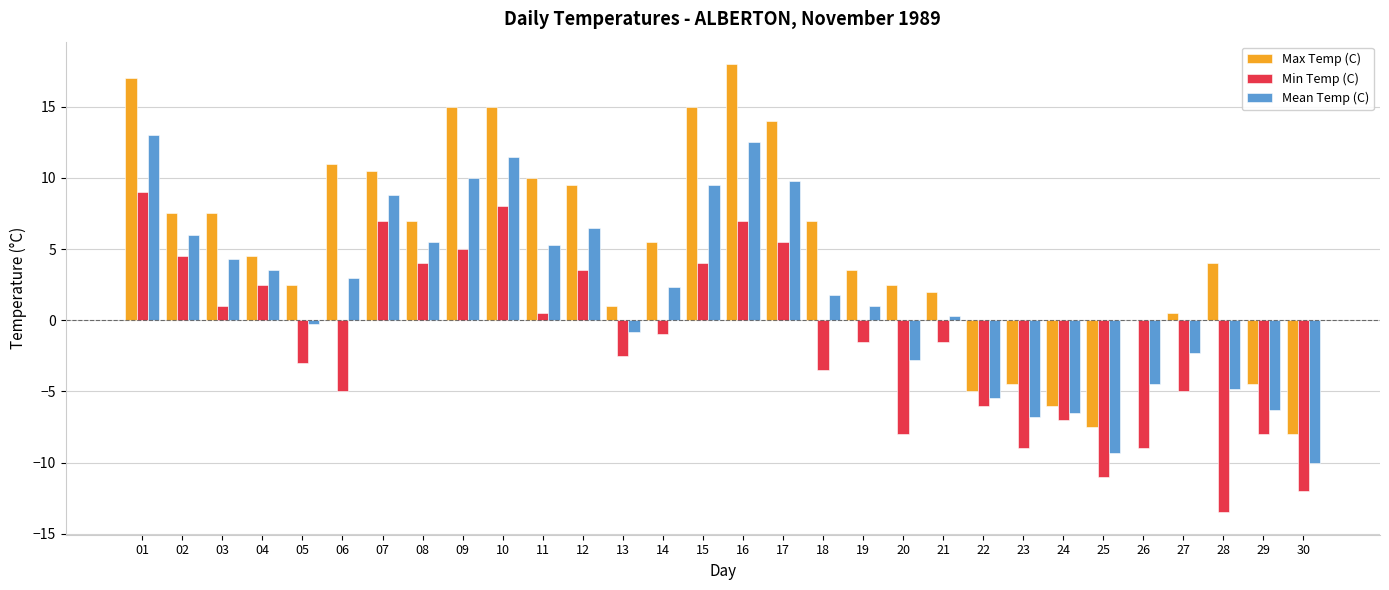

Is the value of Max Temp (C) at 27 greater than the value of Min Temp (C) at 16?

No